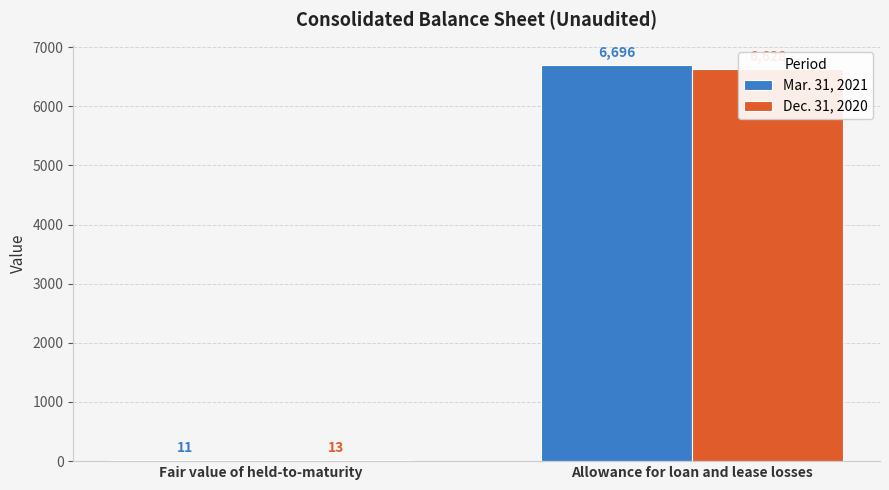

Count the Dec. 31, 2020 values in the range 13 to 6628.

2